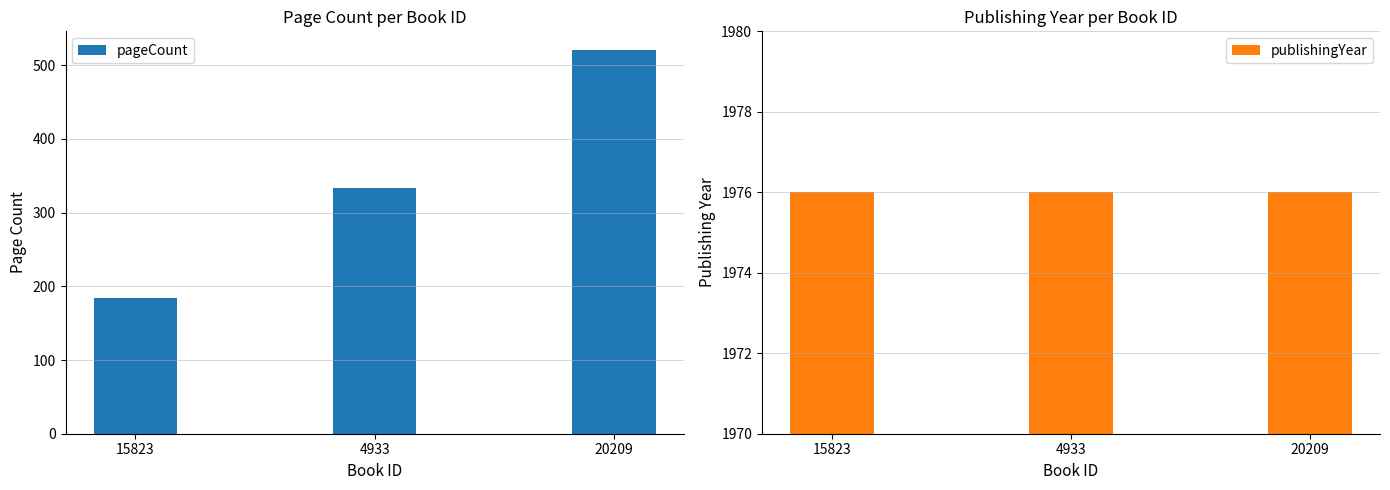

What are all the series names shown in the legend?

pageCount, publishingYear